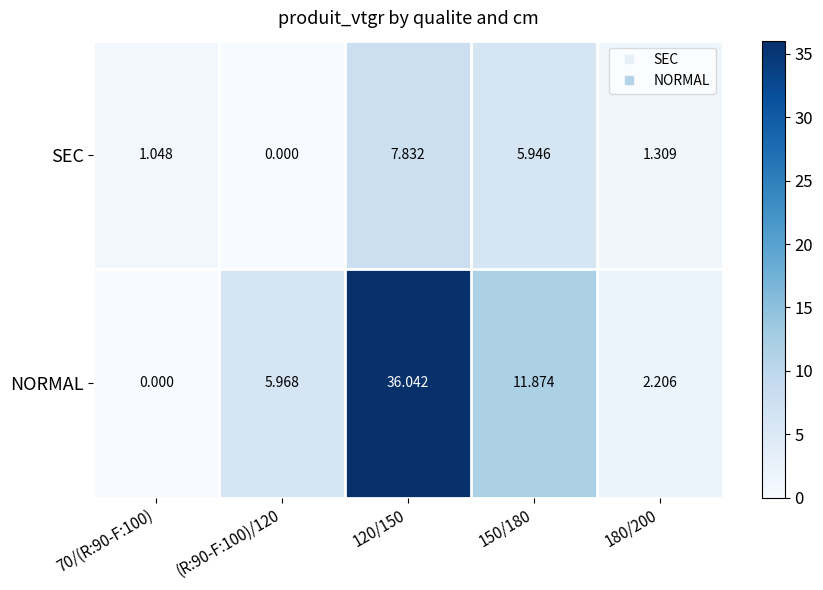

How many values in the SEC series are below 1?

1